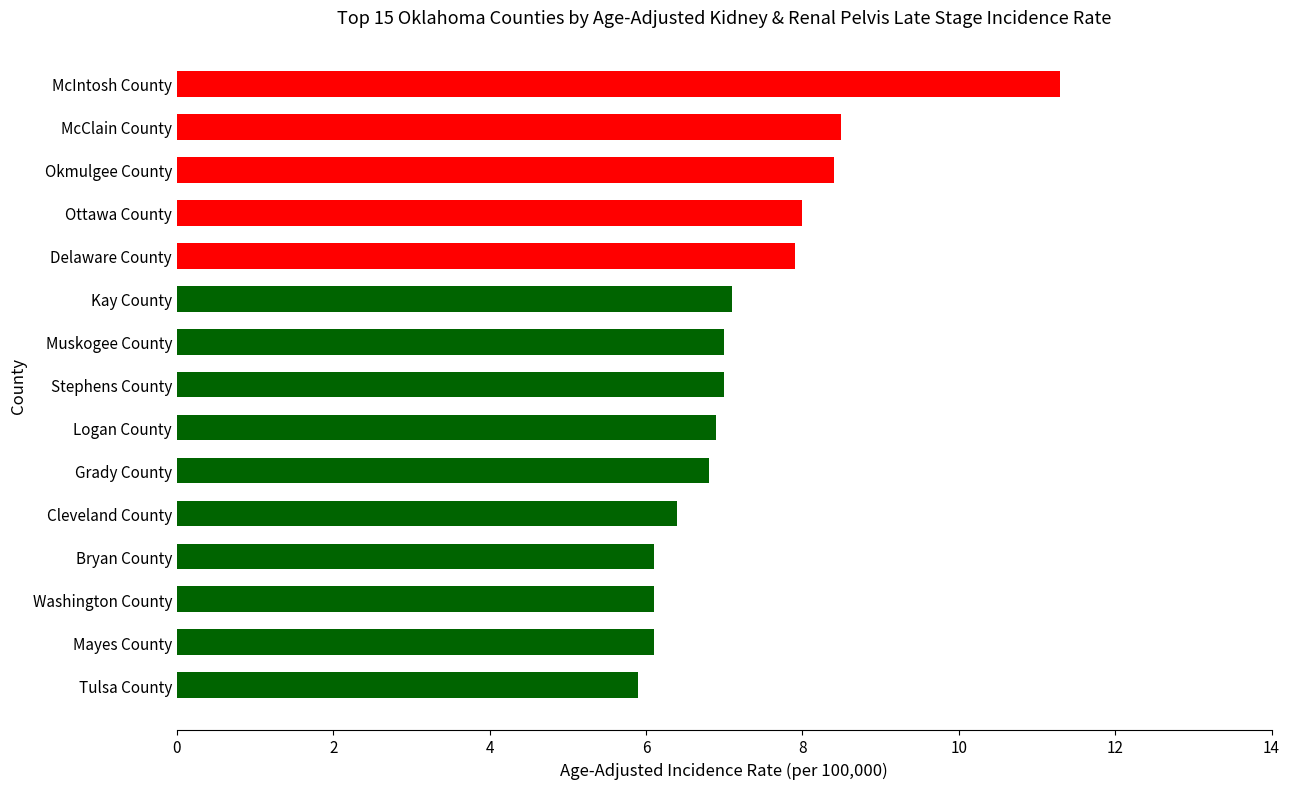

How many data points are less than 7?

7